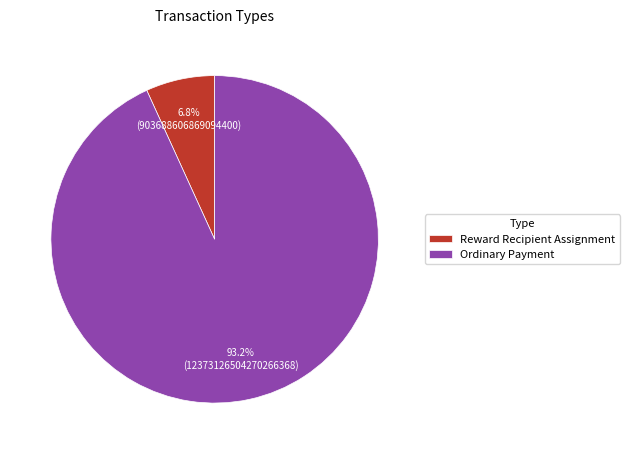

What is the total percentage of Ordinary Payment and Reward Recipient Assignment?

100.0%